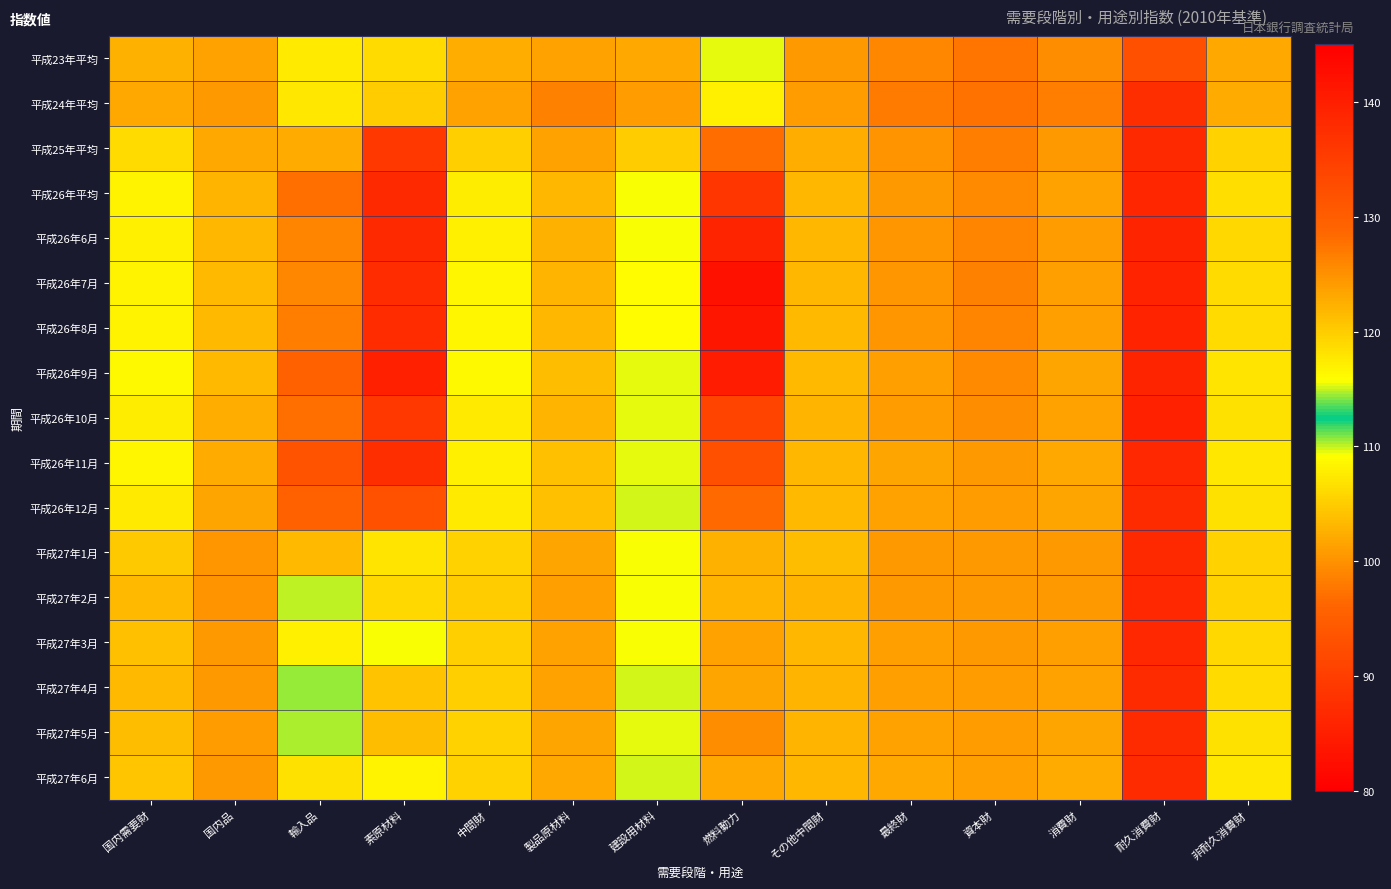

Reading left to right, what are all the values shown in this chart?

平成23年平均: 国内需要財=102.7	国内品=101.5	輸入品=107.5	素原材料=118.6	中間財=102.4	製品原材料=101.5	建設用材料=102.0	燃料動力=109.6	その他中間財=100.7	最終財=99.1	資本財=97.6	消費財=99.6	耐久消費財=92.7	非耐久消費財=101.9
平成24年平均: 国内需要財=102.0	国内品=100.6	輸入品=107.2	素原材料=120.0	中間財=101.5	製品原材料=98.7	建設用材料=101.0	燃料動力=116.9	その他中間財=100.9	最終財=98.1	資本財=97.3	消費財=98.4	耐久消費財=87.5	非耐久消費財=102.1
平成25年平均: 国内需要財=106.2	国内品=101.9	輸入品=122.7	素原材料=135.9	中間財=105.2	製品原材料=101.4	建設用材料=105.1	燃料動力=128.0	その他中間財=102.5	最終財=100.1	資本財=98.4	消費財=100.7	耐久消費財=86.8	非耐久消費財=105.4
平成26年平均: 国内需要財=108.2	国内品=102.9	輸入品=127.9	素原材料=138.3	中間財=107.9	製品原材料=103.2	建設用材料=109.2	燃料動力=136.2	その他中間財=103.2	最終財=100.8	資本財=99.4	消費財=101.4	耐久消費財=86.1	非耐久消費財=106.5
平成26年6月: 国内需要財=108.1	国内品=103.3	輸入品=126.2	素原材料=138.3	中間財=108.0	製品原材料=102.7	建設用材料=109.2	燃料動力=139.0	その他中間財=103.3	最終財=100.5	資本財=98.9	消費財=101.0	耐久消費財=86.0	非耐久消費財=106.1
平成26年7月: 国内需要財=108.3	国内品=103.6	輸入品=125.9	素原材料=137.7	中間財=108.6	製品原材料=103.0	建設用材料=109.0	燃料動力=142.2	その他中間財=103.2	最終財=100.4	資本財=98.7	消費財=101.1	耐久消費財=85.8	非耐久消費財=106.2
平成26年8月: 国内需要財=108.4	国内品=103.5	輸入品=126.7	素原材料=137.8	中間財=108.6	製品原材料=103.3	建設用材料=109.0	燃料動力=141.2	その他中間財=103.4	最終財=100.5	資本財=99.0	消費財=101.1	耐久消費財=85.8	非耐久消費財=106.3
平成26年9月: 国内需要財=108.9	国内品=103.5	輸入品=129.4	素原材料=139.7	中間財=108.9	製品原材料=103.8	建設用材料=109.5	燃料動力=140.3	その他中間財=103.5	最終財=101.1	資本財=99.5	消費財=101.7	耐久消費財=85.9	非耐久消費財=107.0
平成26年10月: 国内需要財=107.9	国内品=102.5	輸入品=127.9	素原材料=136.1	中間財=107.6	製品原材料=103.1	建設用材料=109.5	燃料動力=133.9	その他中間財=103.0	最終財=100.9	資本財=99.8	消費財=101.4	耐久消費財=85.5	非耐久消費財=106.7
平成26年11月: 国内需要財=108.5	国内品=102.3	輸入品=131.6	素原材料=137.5	中間財=108.0	製品原材料=104.0	建設用材料=109.6	燃料動力=132.2	その他中間財=103.3	最終財=101.6	資本財=100.7	消費財=102.0	耐久消費財=86.6	非耐久消費財=107.2
平成26年12月: 国内需要財=107.6	国内品=101.8	輸入品=129.3	素原材料=131.8	中間財=107.5	製品原材料=103.9	建設用材料=109.8	燃料動力=128.4	その他中間財=103.4	最終財=101.5	資本財=100.9	消費財=101.7	耐久消費財=86.9	非耐久消費財=106.7
平成27年1月: 国内需要財=104.8	国内品=100.4	輸入品=121.4	素原材料=117.9	中間財=105.4	製品原材料=101.8	建設用材料=109.4	燃料動力=122.2	その他中間財=103.7	最終財=100.7	資本財=100.8	消費財=100.7	耐久消費財=86.7	非耐久消費財=105.5
平成27年2月: 国内需要財=103.4	国内品=100.3	輸入品=114.8	素原材料=105.9	中間財=104.9	製品原材料=101.2	建設用材料=109.3	燃料動力=121.9	その他中間財=103.0	最終財=100.7	資本財=100.7	消費財=100.7	耐久消費財=86.6	非耐久消費財=105.5
平成27年3月: 国内需要財=104.0	国内品=100.6	輸入品=116.9	素原材料=109.4	中間財=105.2	製品原材料=101.4	建設用材料=109.3	燃料動力=123.5	その他中間財=103.2	最終財=101.1	資本財=100.8	消費財=101.2	耐久消費財=86.6	非耐久消費財=106.1
平成27年4月: 国内需要財=103.6	国内品=100.7	輸入品=114.5	素原材料=104.3	中間財=105.3	製品原材料=101.4	建設用材料=109.8	燃料動力=123.4	その他中間財=103.0	最終財=101.3	資本財=101.0	消費財=101.4	耐久消費財=86.9	非耐久消費財=106.3
平成27年5月: 国内需要財=103.8	国内品=100.9	輸入品=114.7	素原材料=103.7	中間財=105.6	製品原材料=101.6	建設用材料=109.7	燃料動力=125.2	その他中間財=103.1	最終財=101.5	資本財=100.9	消費財=101.7	耐久消費財=86.9	非耐久消費財=106.7
平成27年6月: 国内需要財=104.4	国内品=100.7	輸入品=118.3	素原材料=108.4	中間財=105.6	製品原材料=101.9	建設用材料=109.8	燃料動力=123.1	その他中間財=103.3	最終財=101.9	資本財=101.1	消費財=102.2	耐久消費財=87.1	非耐久消費財=107.3